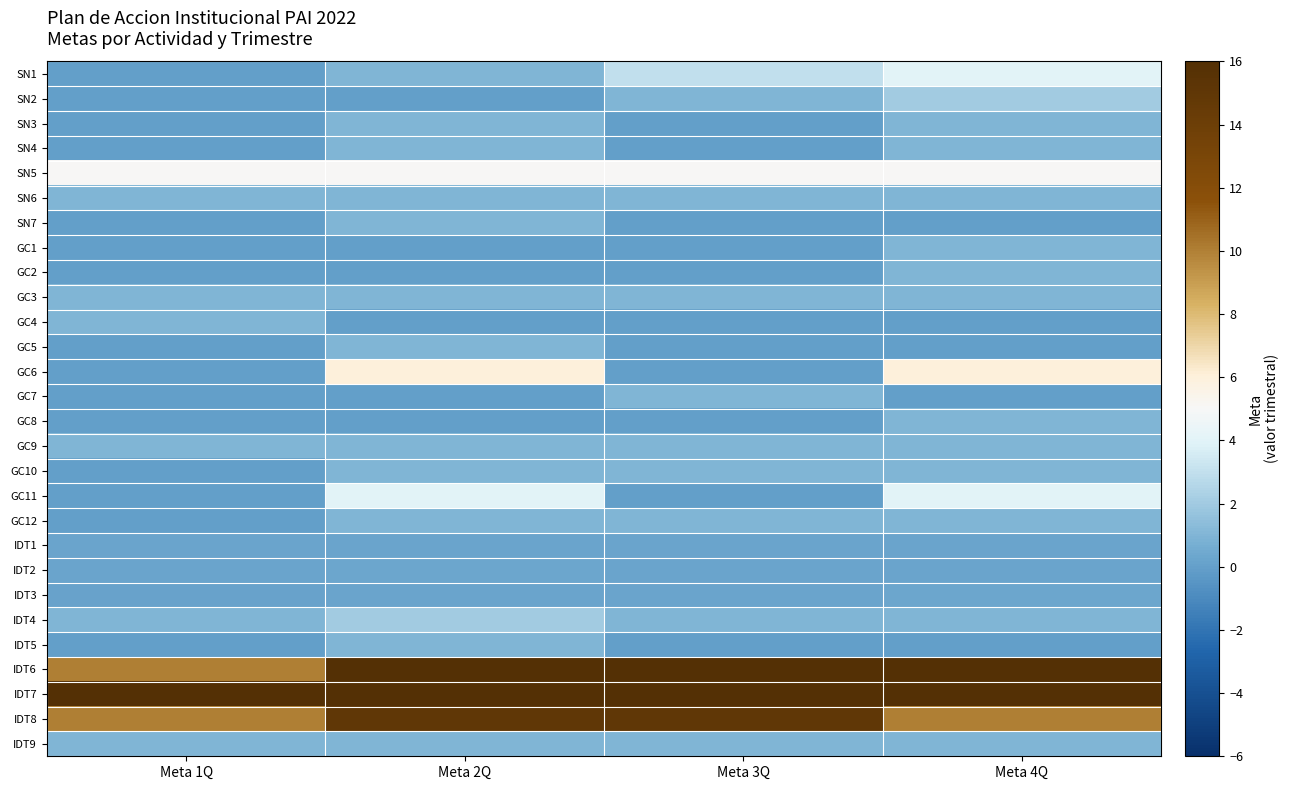

What is the maximum value shown in the chart?

16.0